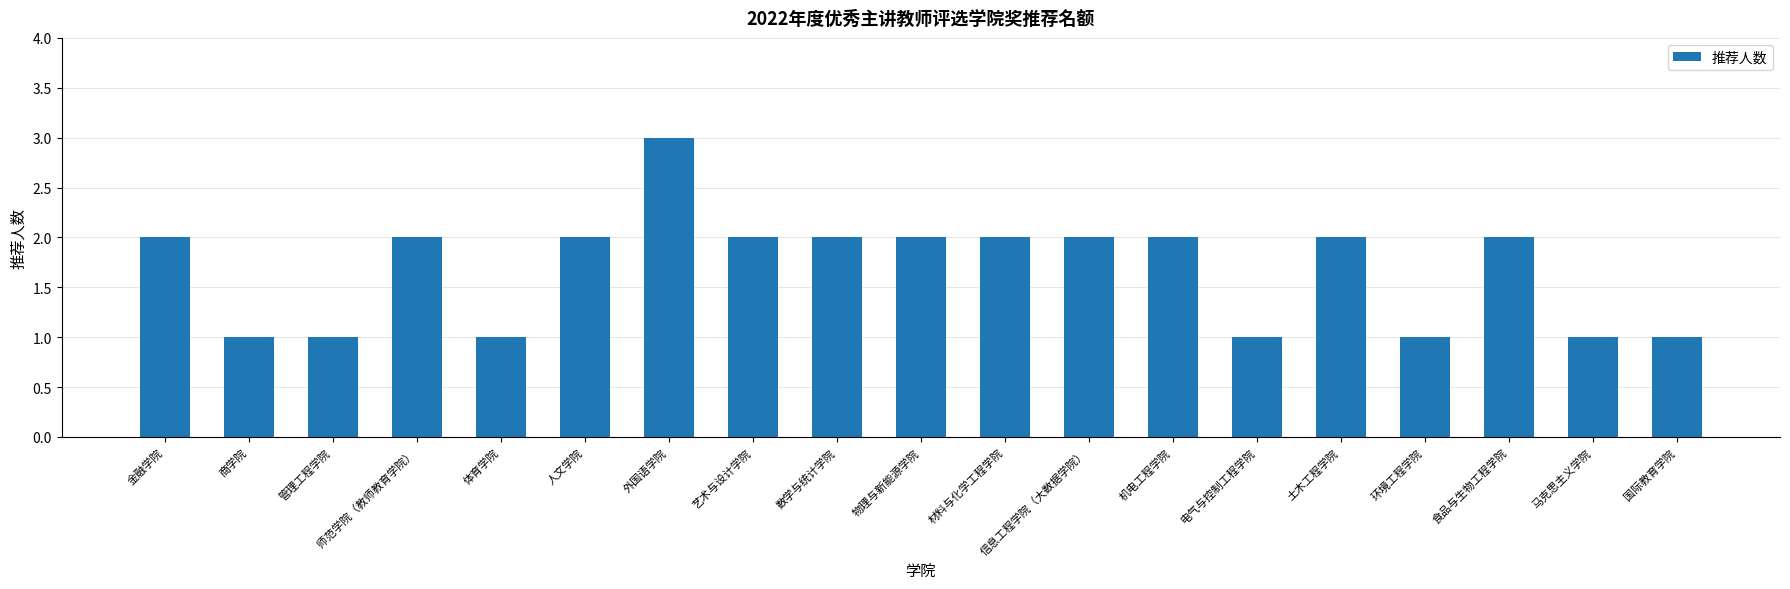

At which category does the chart reach its peak across all series?

外国语学院